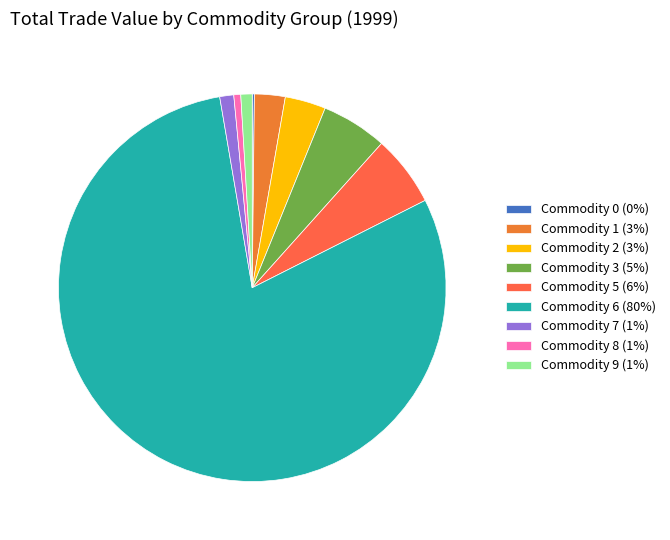

How many segments does this pie chart have?

9